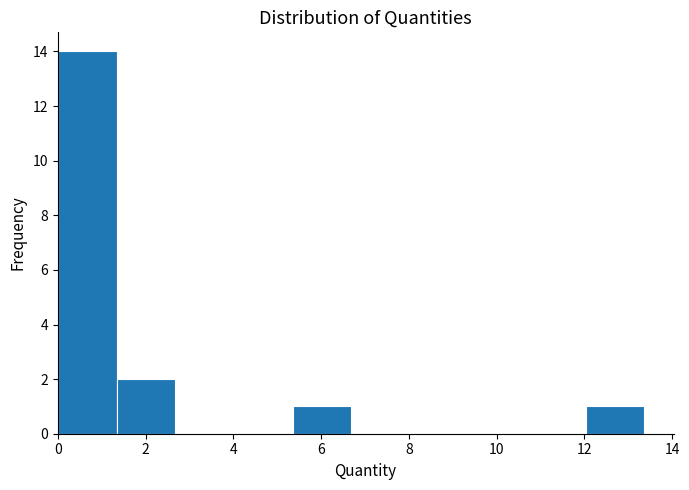

Which range on the x-axis has the tallest bar?

0.0 to 1.4